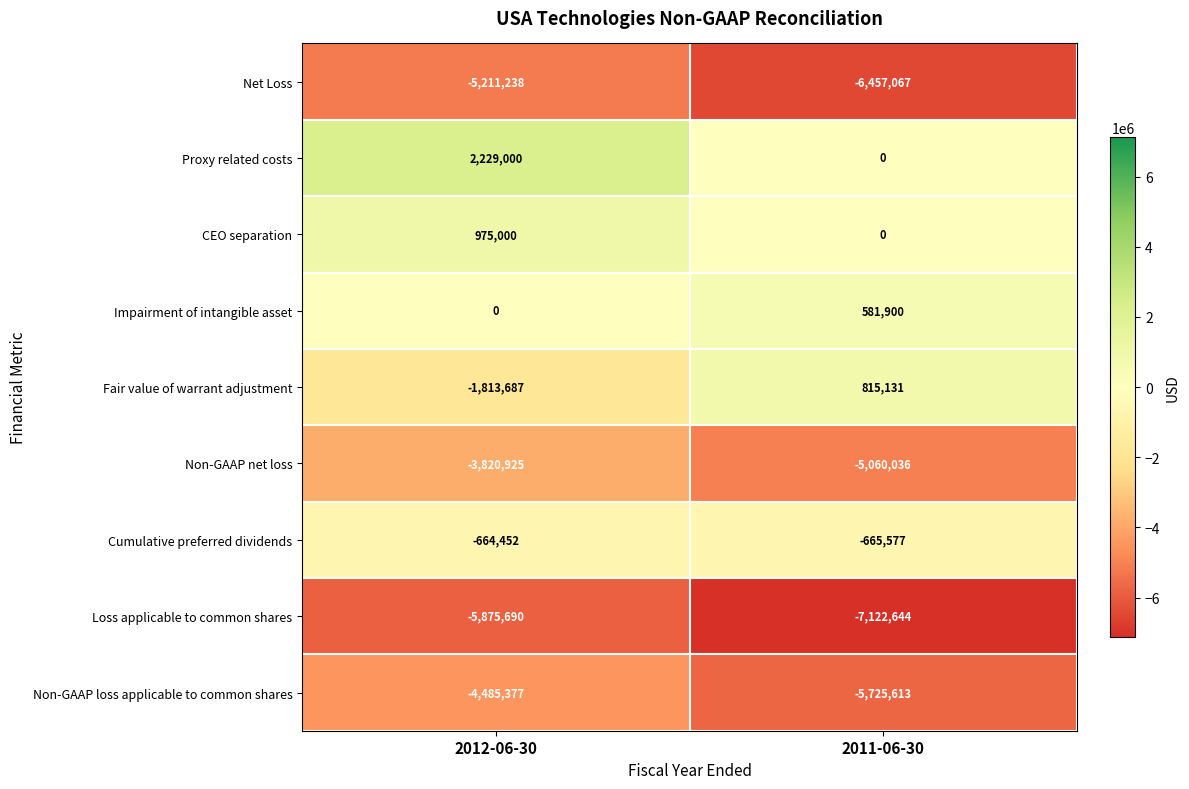

What is the minimum value shown in the chart?

-7122644